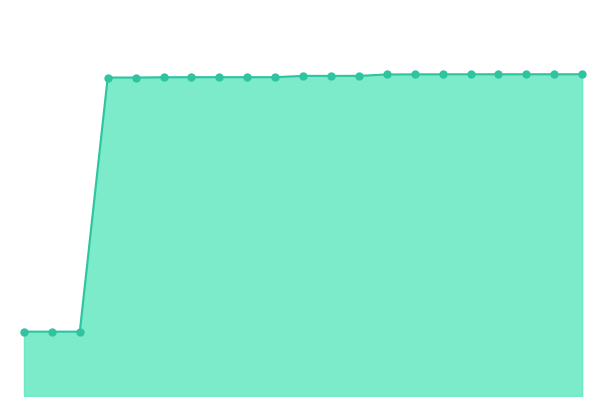

Is this an area chart (filled region under the line)?

Yes